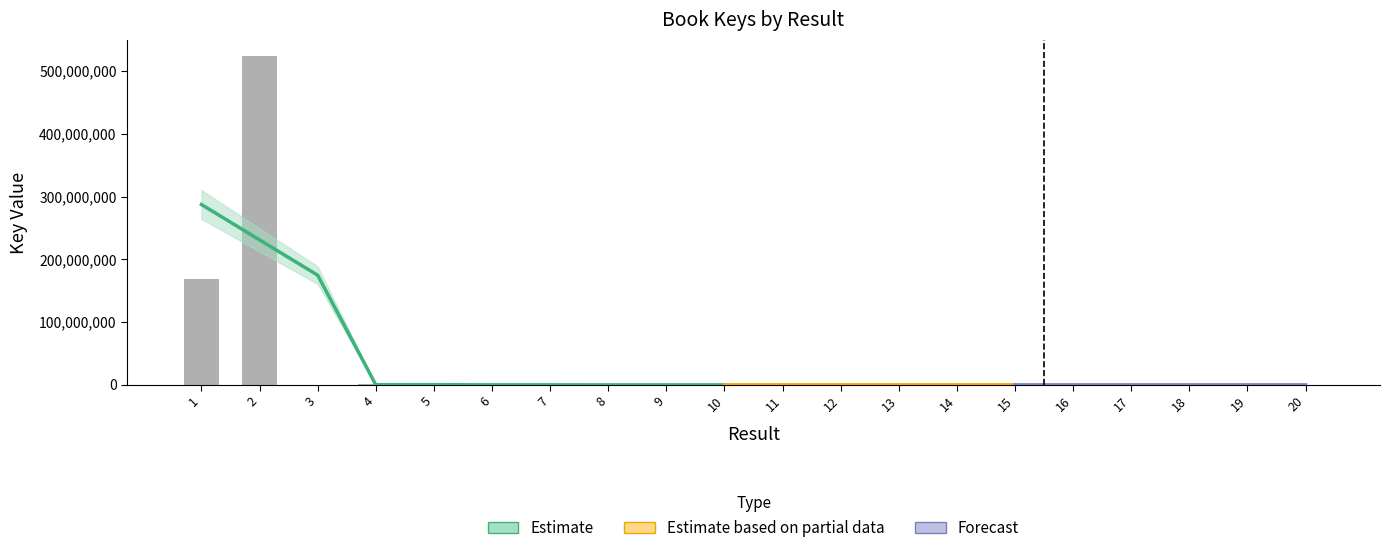

At which label does the data first exceed 5000?

1